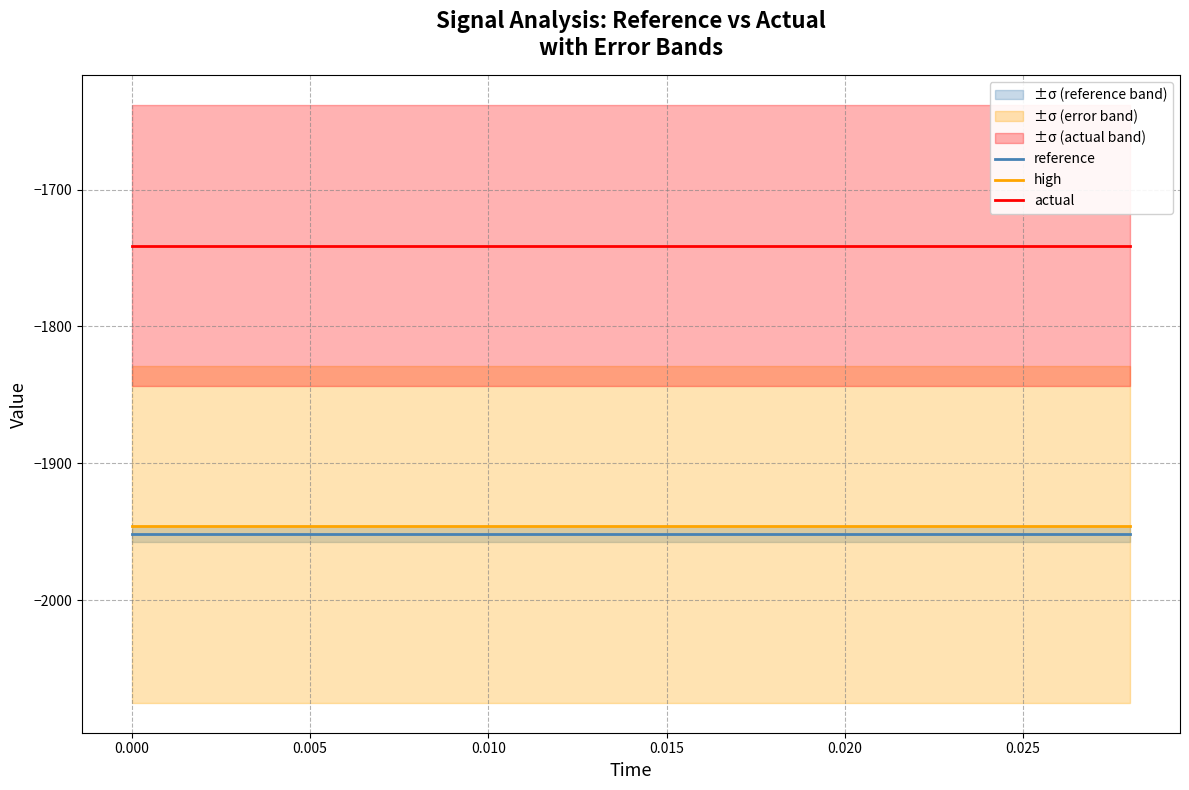

List the series in order of their peak value, highest first.

actual, high, reference